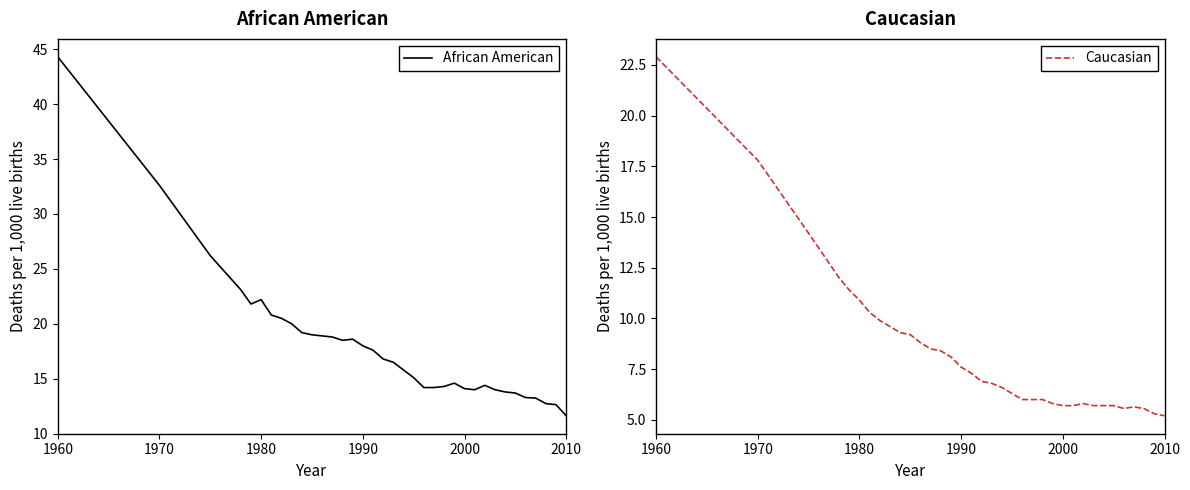

At how many categories does at least one series exceed 24?

3